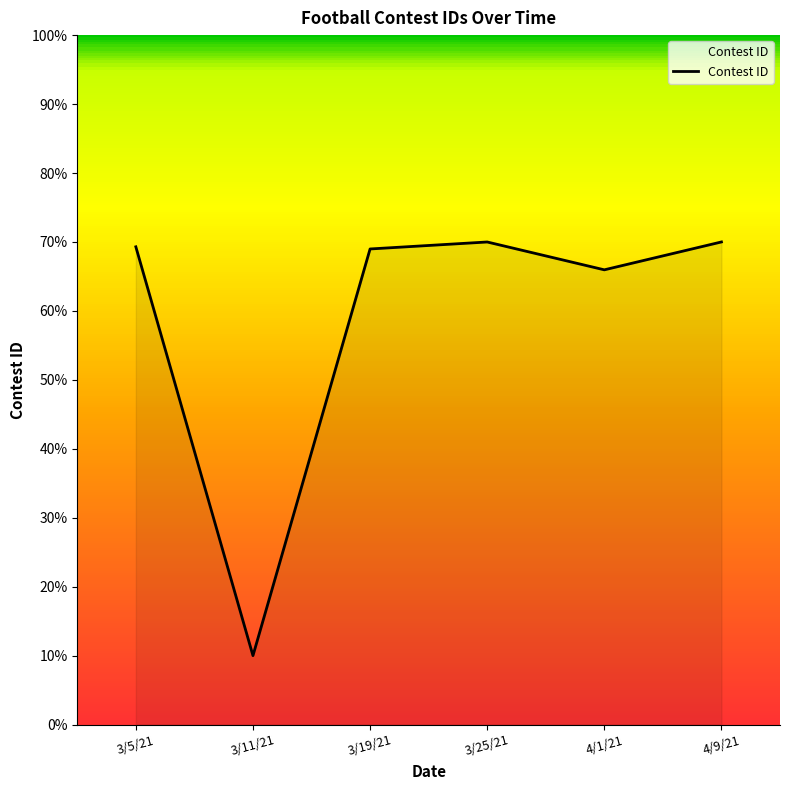

What is the maximum value shown in the chart?

70.0